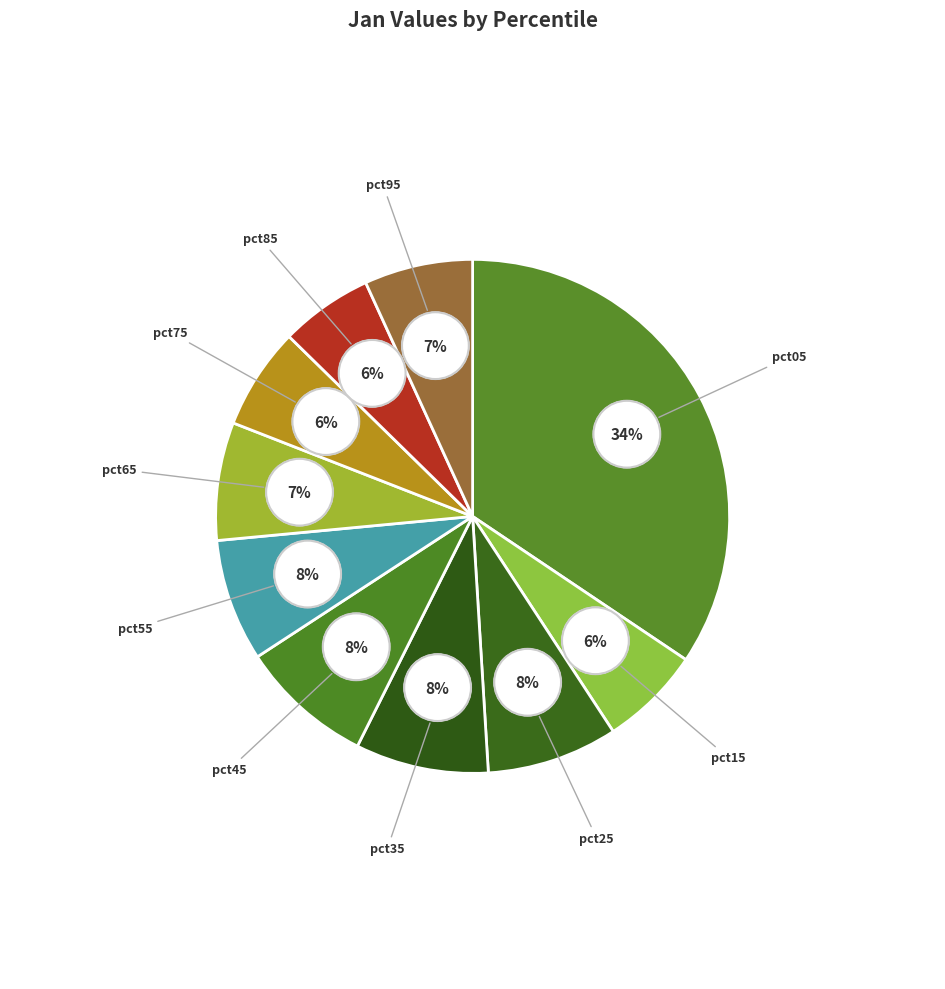

What percentage is the pct95 slice, to the nearest percent?

7%